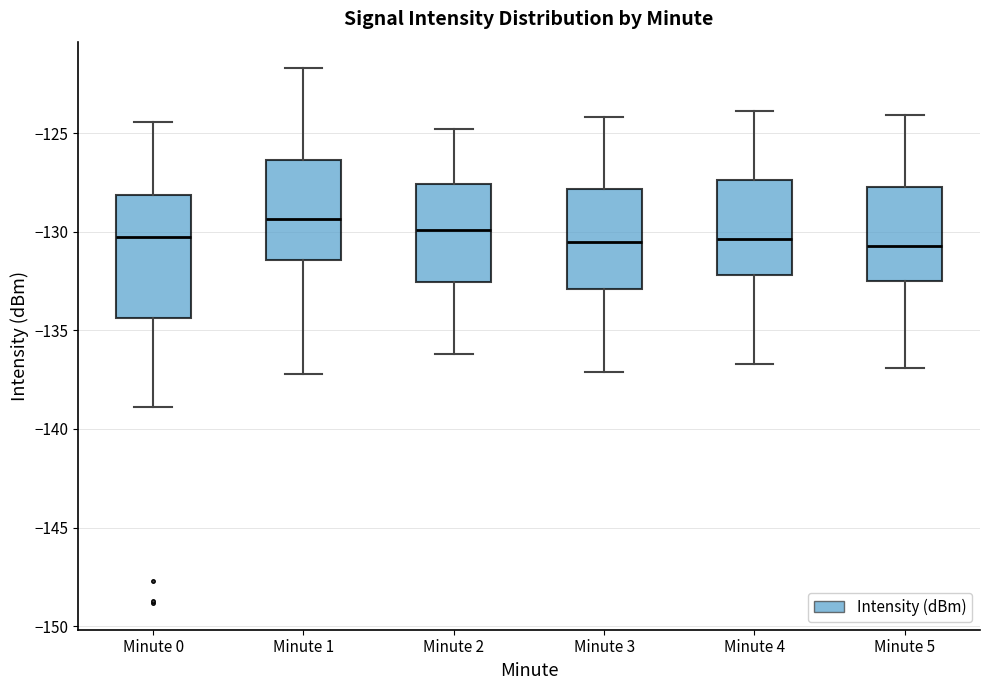

Comparing the boxes themselves (not the whiskers), which one is the tallest?

Minute 0